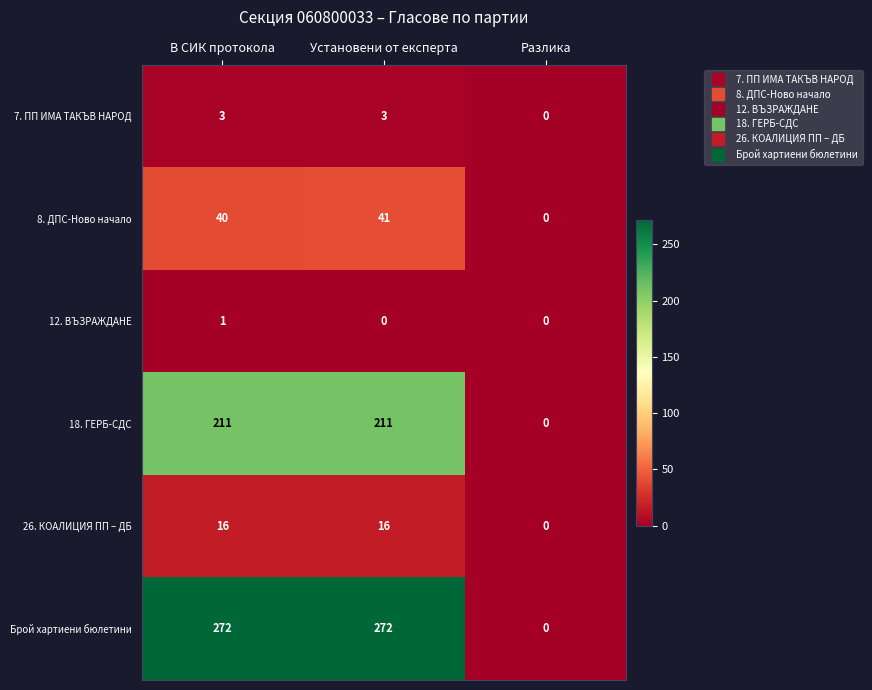

What is the difference between the second highest and minimum values in the Брой хартиени бюлетини series?

272